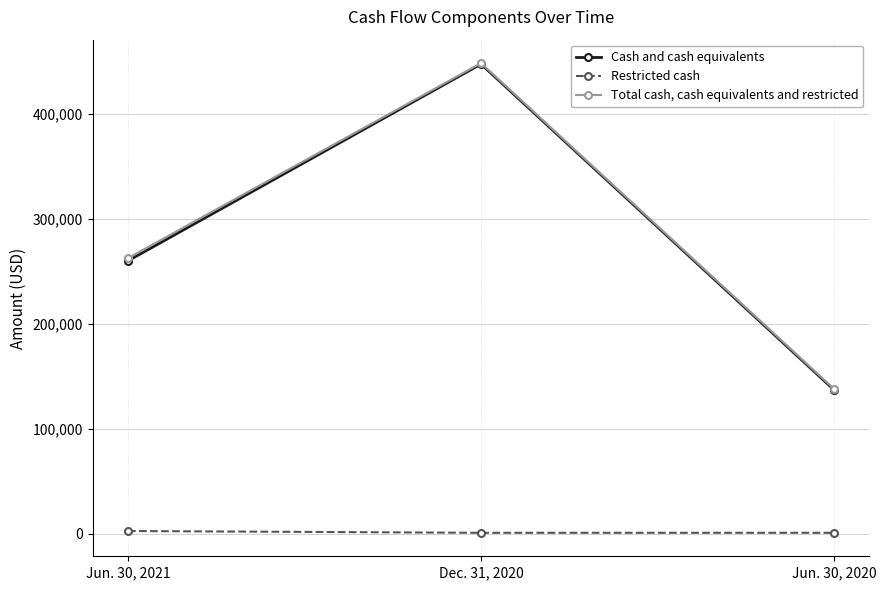

At how many categories does at least one series exceed 333597?

1